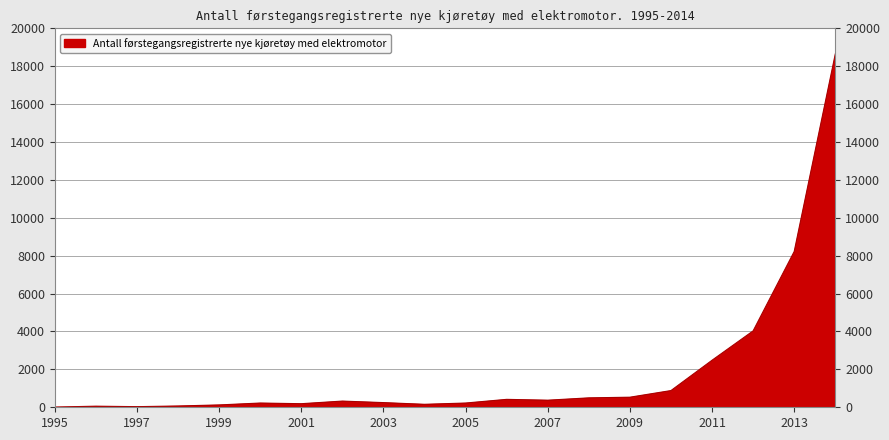

What is the maximum value shown in the chart?

18645